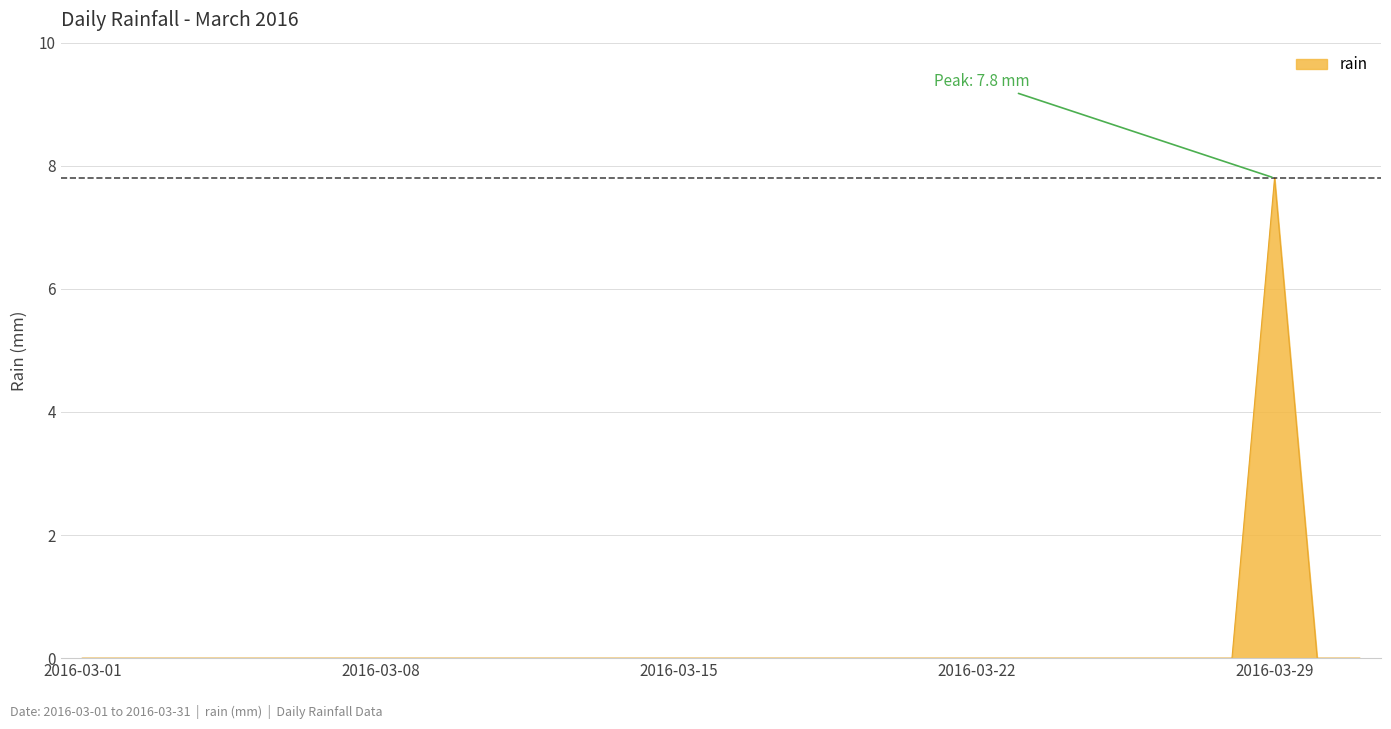

What is the maximum value shown in the chart?

7.8